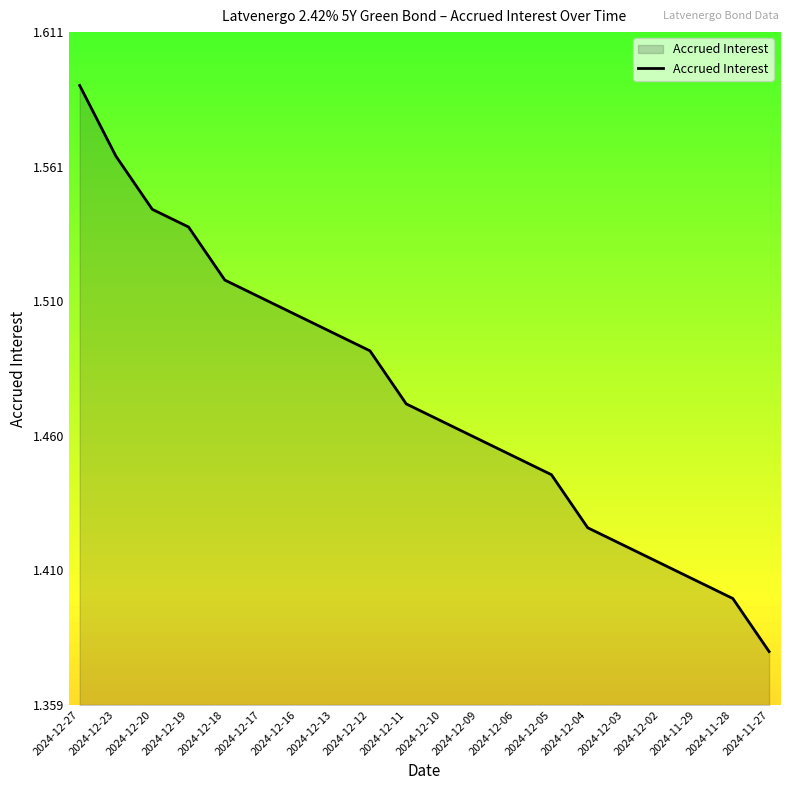

At which category does the chart reach its peak across all series?

2024-12-27